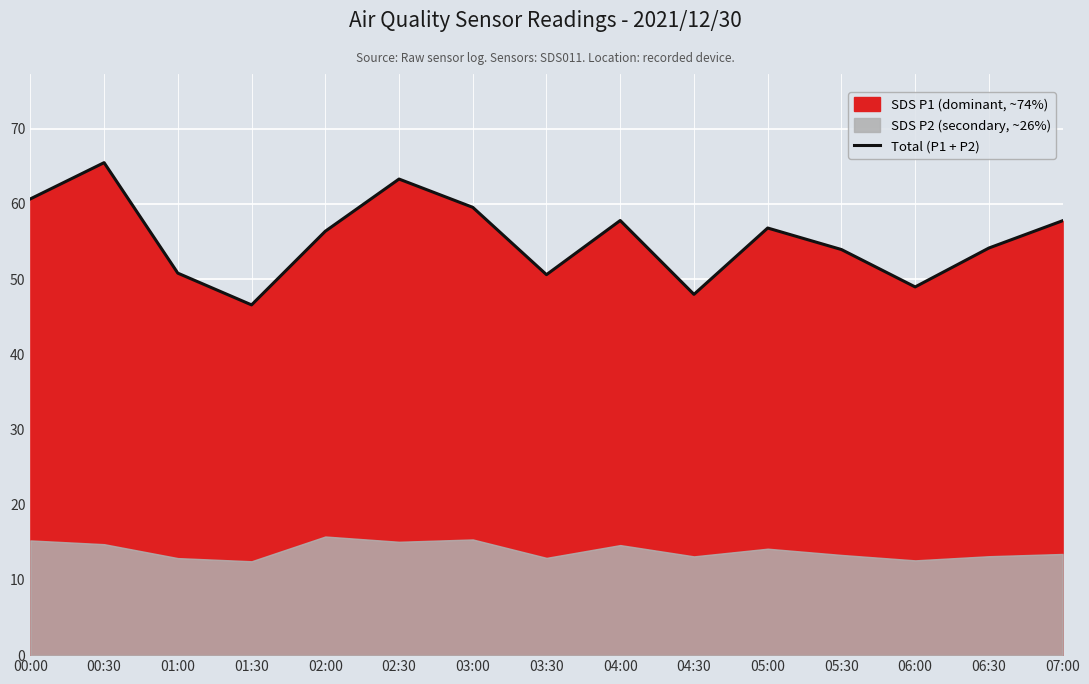

How many values are below 56?

7